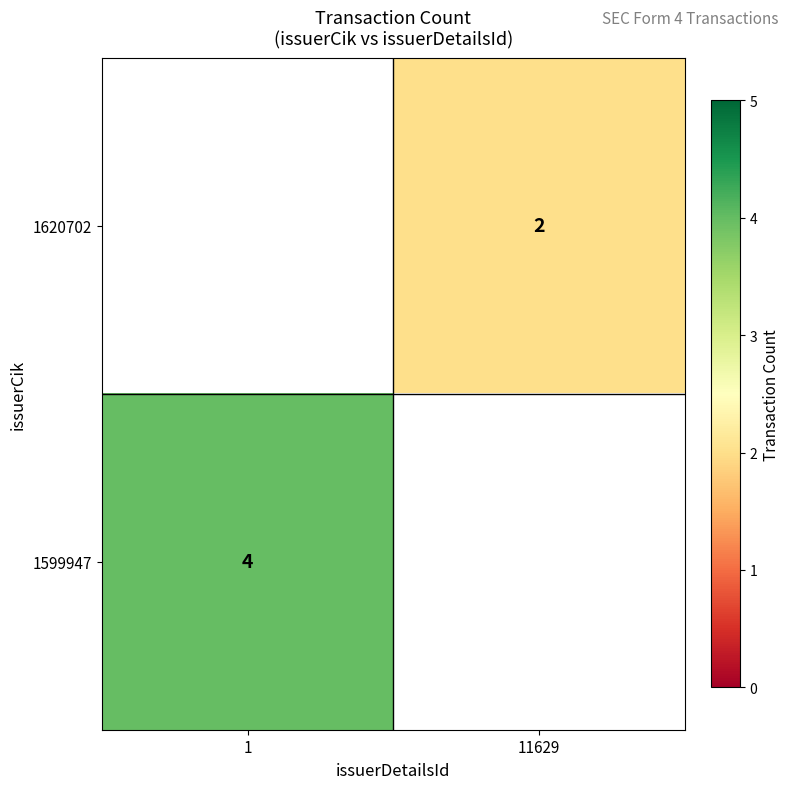

Is the value of 1599947 at 1 greater than the value of 1620702 at 11629?

Yes